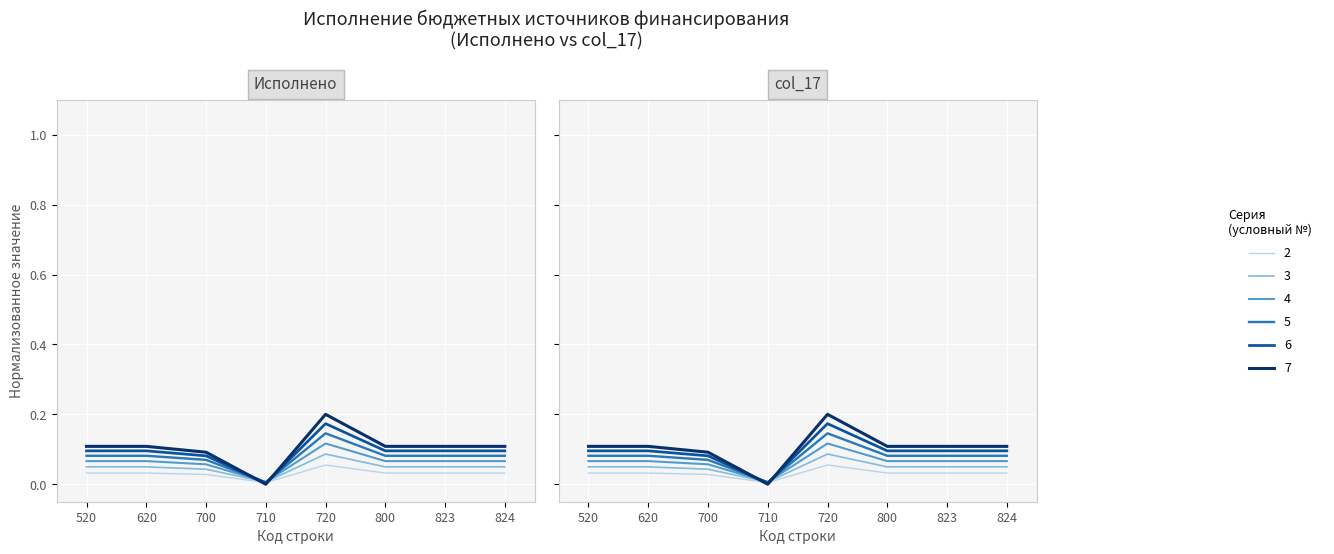

Is it true that Исполнено equals 0.1 at 800?

False